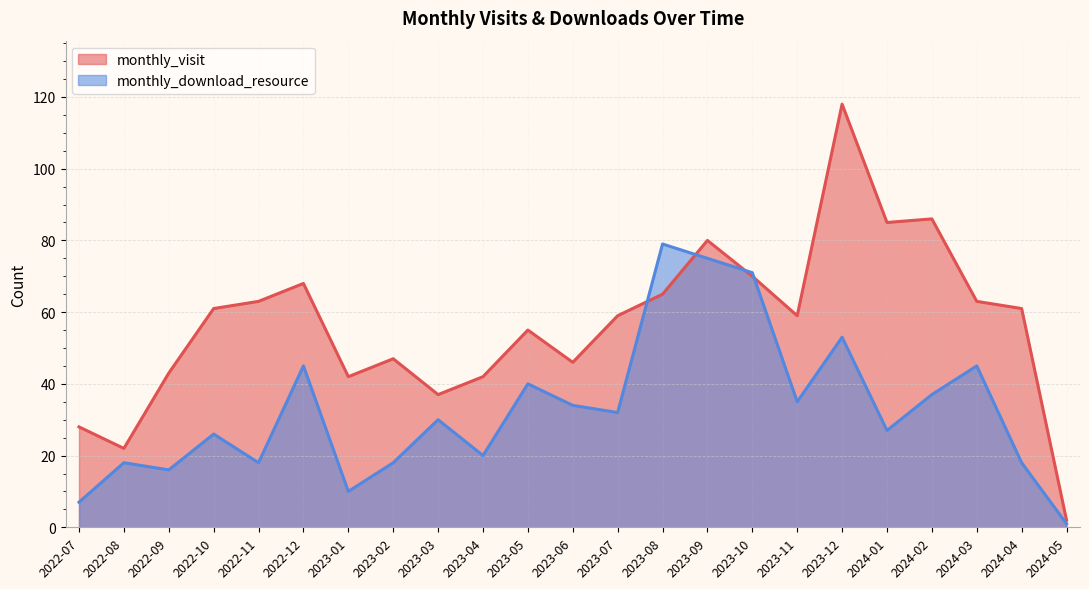

Where is monthly_download_resource nearest to the value 40?

2023-05